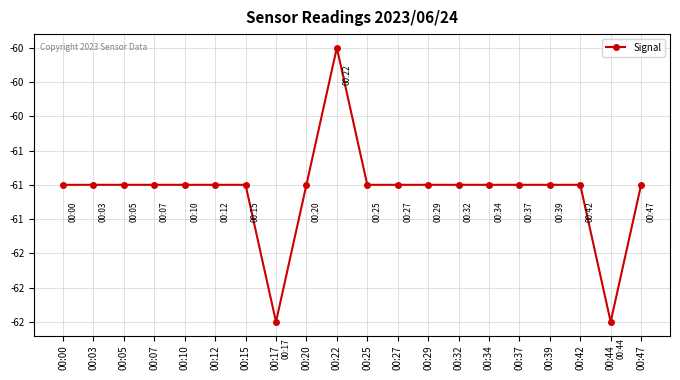

Reading left to right, list all the values displayed in this chart.

-61	-61	-61	-61	-61	-61	-61	-62	-61	-60	-61	-61	-61	-61	-61	-61	-61	-61	-62	-61